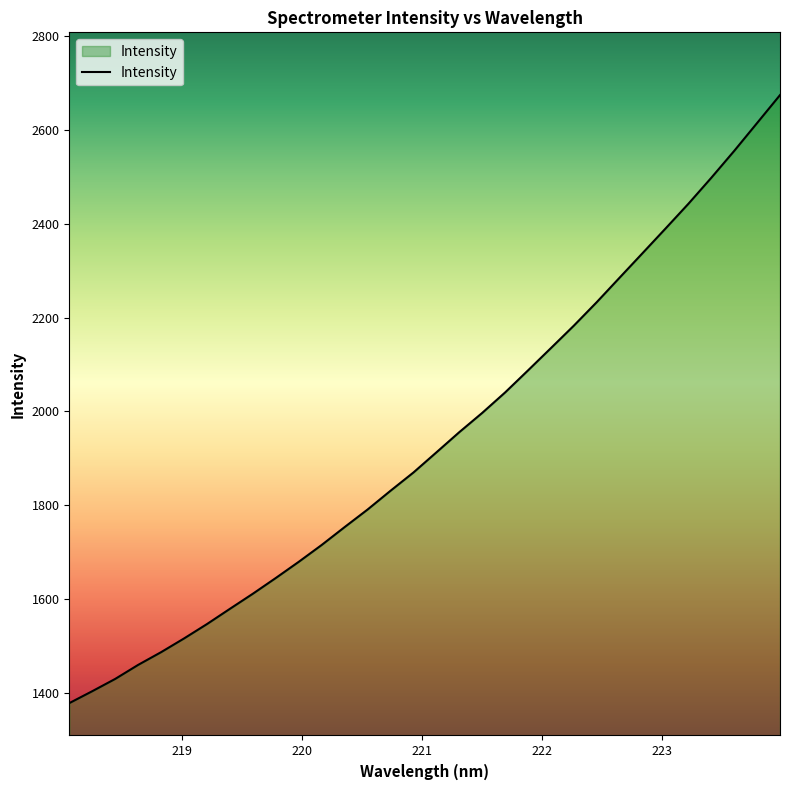

What is the sum of all values?

62035.7